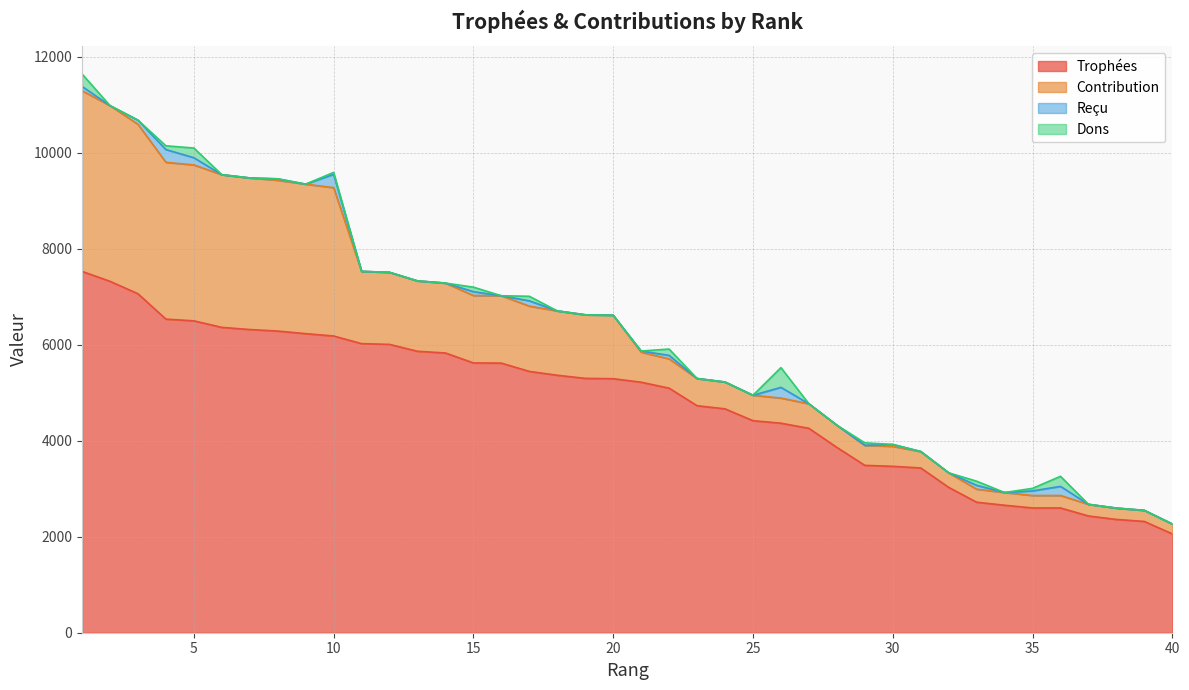

The Contribution series shows 3532 at 3. True or false?

True